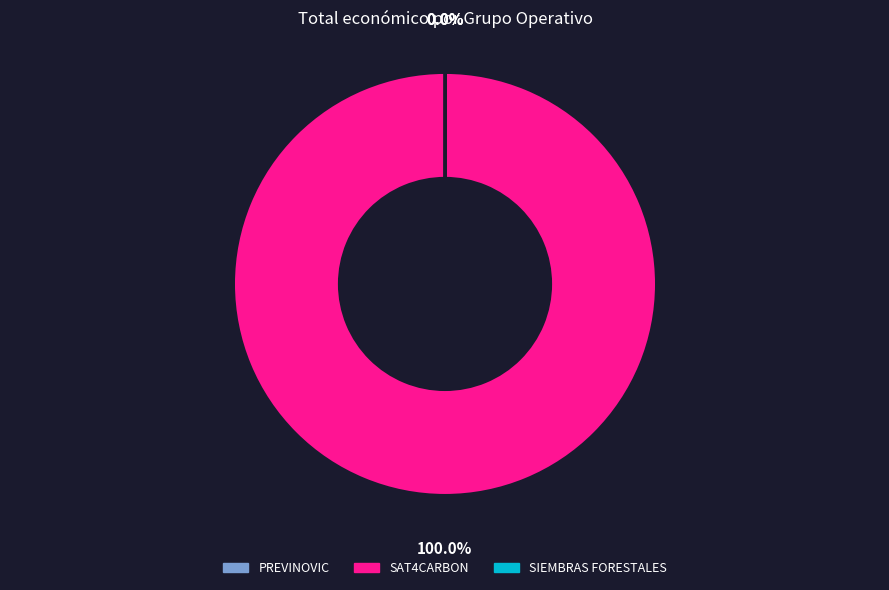

Is SAT4CARBON the majority of the pie?

Yes